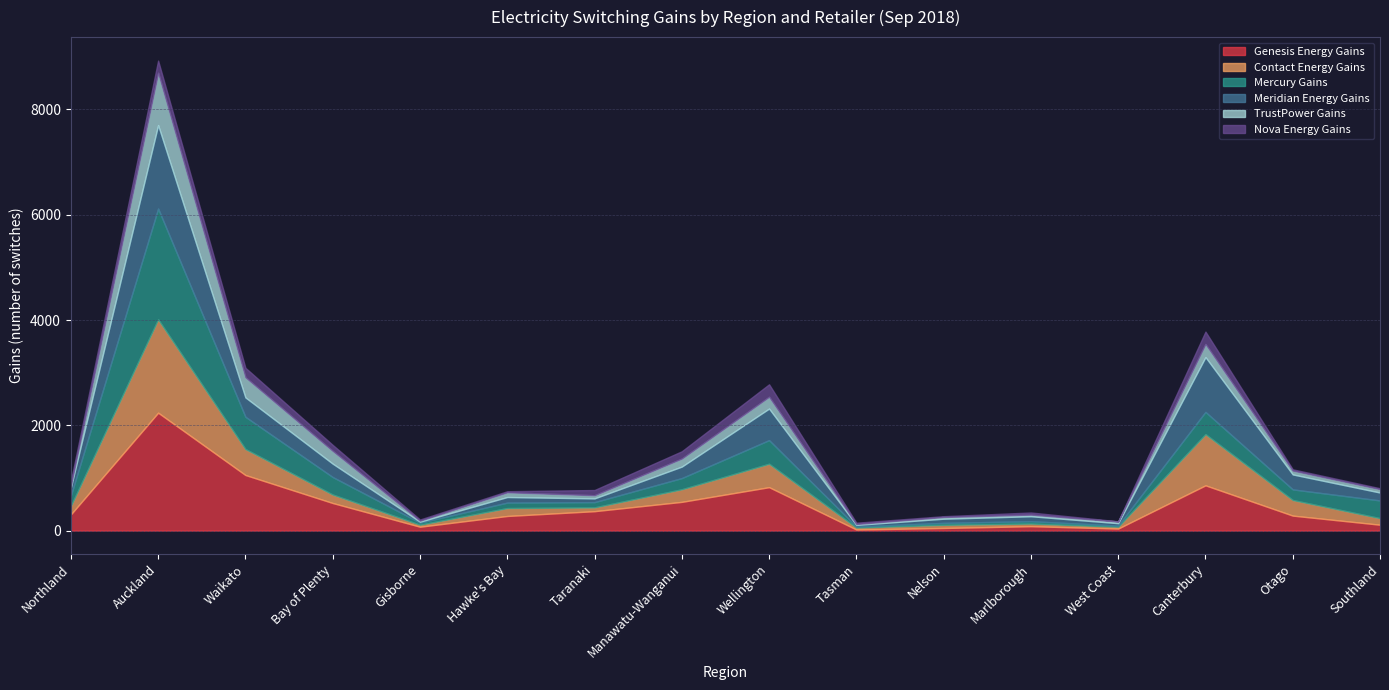

What is the label of the 1st point from the right?

Southland